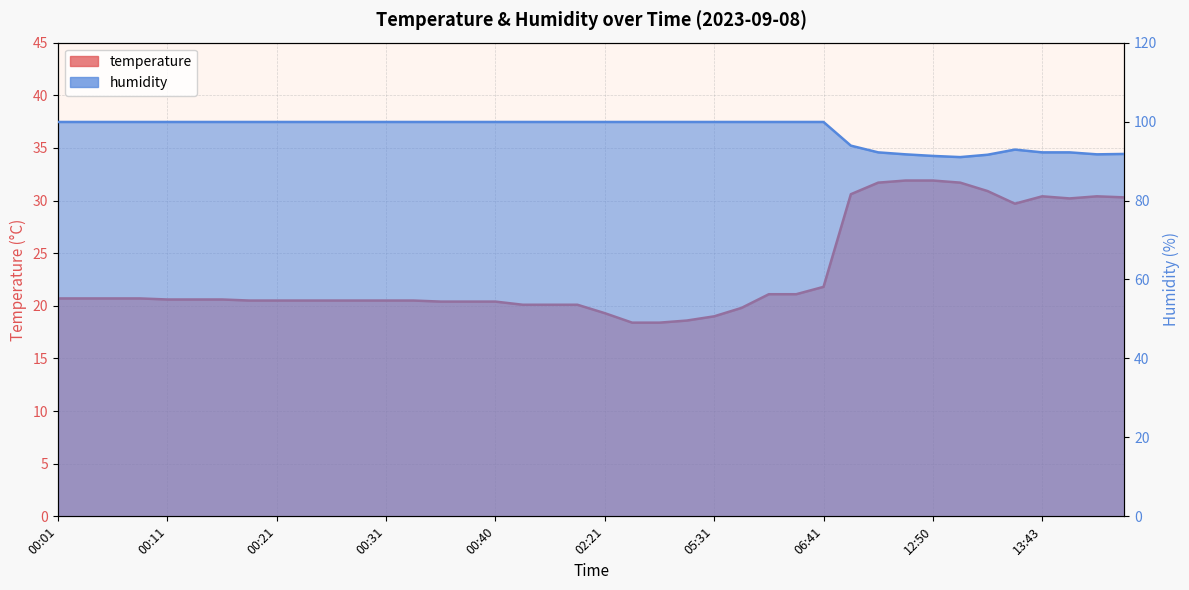

Reading left to right, list all the values displayed in this chart.

temperature: 20.7	20.7	20.7	20.7	20.6	20.6	20.6	20.5	20.5	20.5	20.5	20.5	20.5	20.5	20.4	20.4	20.4	20.1	20.1	20.1	19.3	18.4	18.4	18.6	19.0	19.8	21.1	21.1	21.8	30.6	31.7	31.9	31.9	31.7	30.9	29.7	30.4	30.2	30.4	30.3
humidity: 99.9	99.9	99.9	99.9	99.9	99.9	99.9	99.9	99.9	99.9	99.9	99.9	99.9	99.9	99.9	99.9	99.9	99.9	99.9	99.9	99.9	99.9	99.9	99.9	99.9	99.9	99.9	99.9	99.9	93.9	92.2	91.7	91.3	91.0	91.6	92.9	92.2	92.2	91.7	91.8